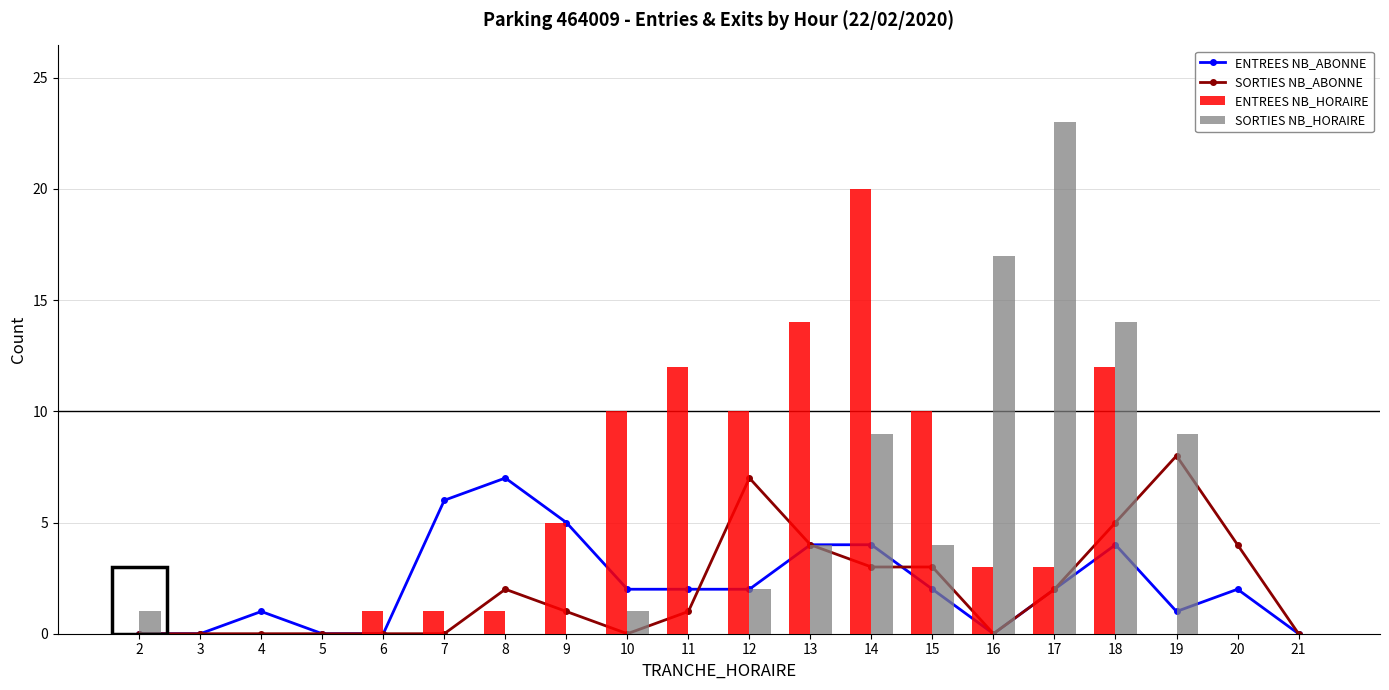

True or false: ENTREES NB_HORAIRE has a value of -14 at 21.

False